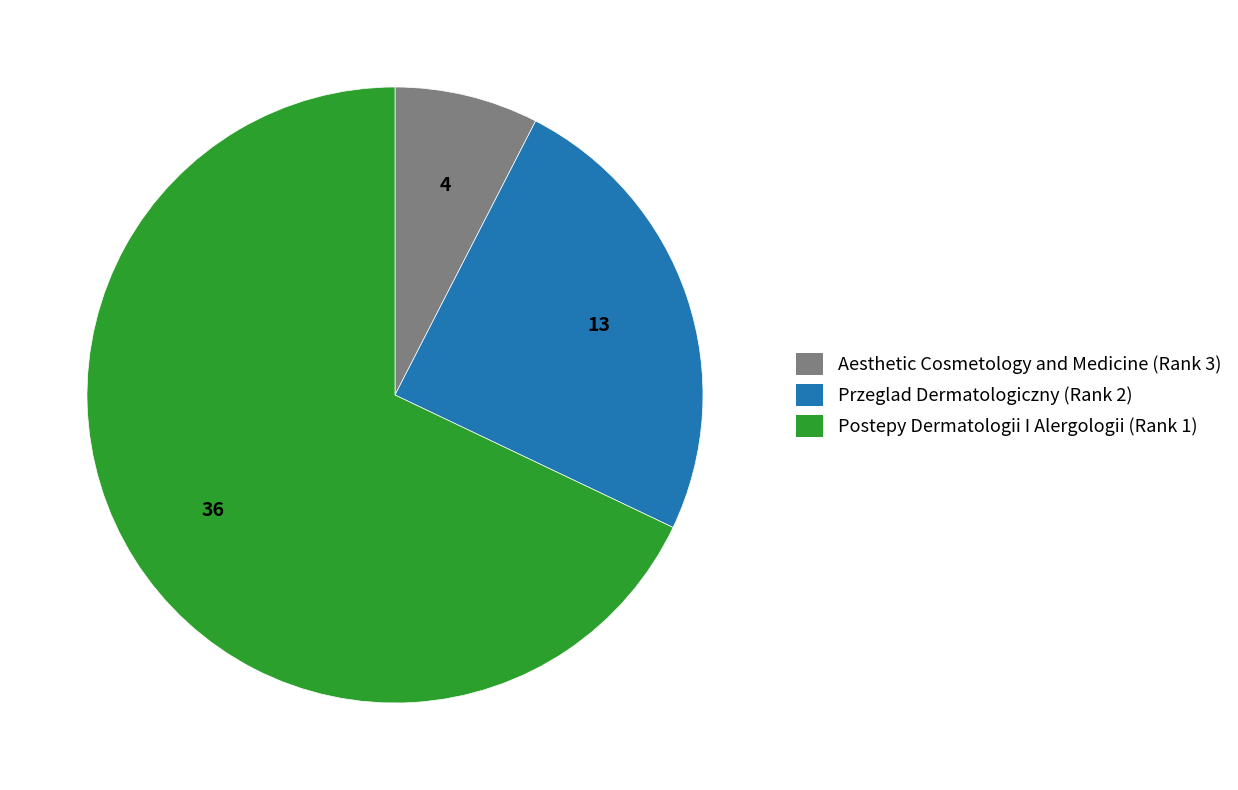

Between Przeglad Dermatologiczny (Rank 2) and Postepy Dermatologii I Alergologii (Rank 1), which is larger?

Postepy Dermatologii I Alergologii (Rank 1)